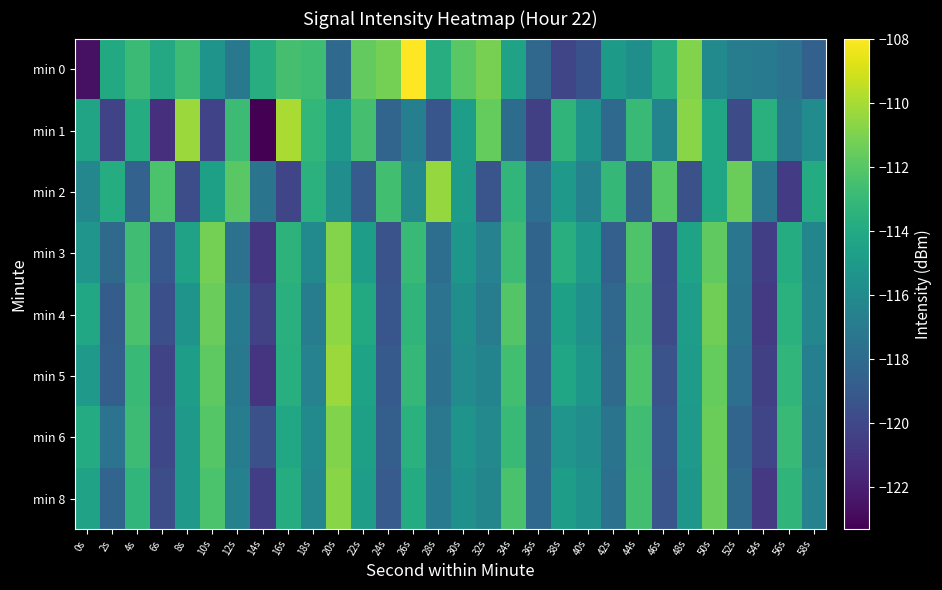

Which series changed the most between 0s and 32s?

min 0